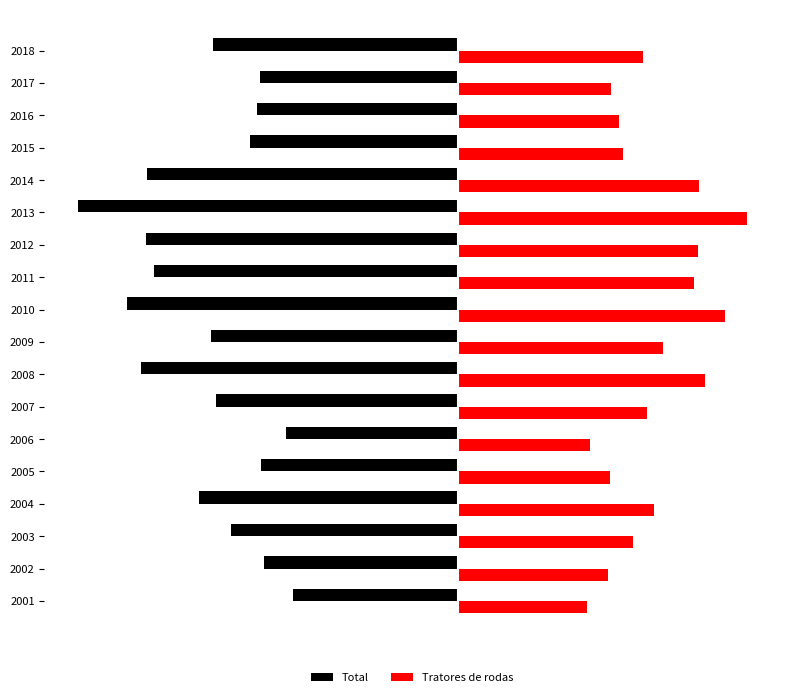

List the series in order of their overall mean, lowest first.

Total, Tratores de rodas